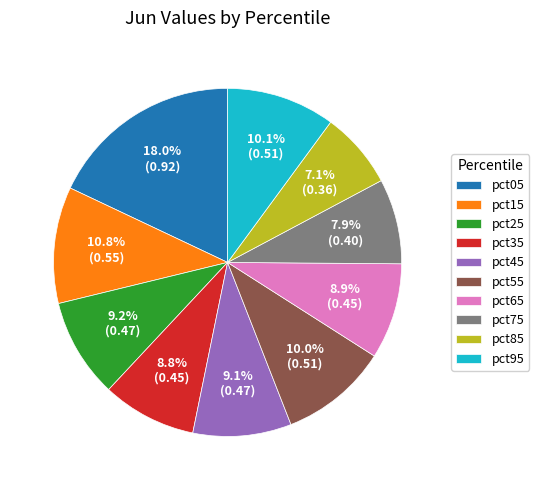

Does any single category account for the majority?

No